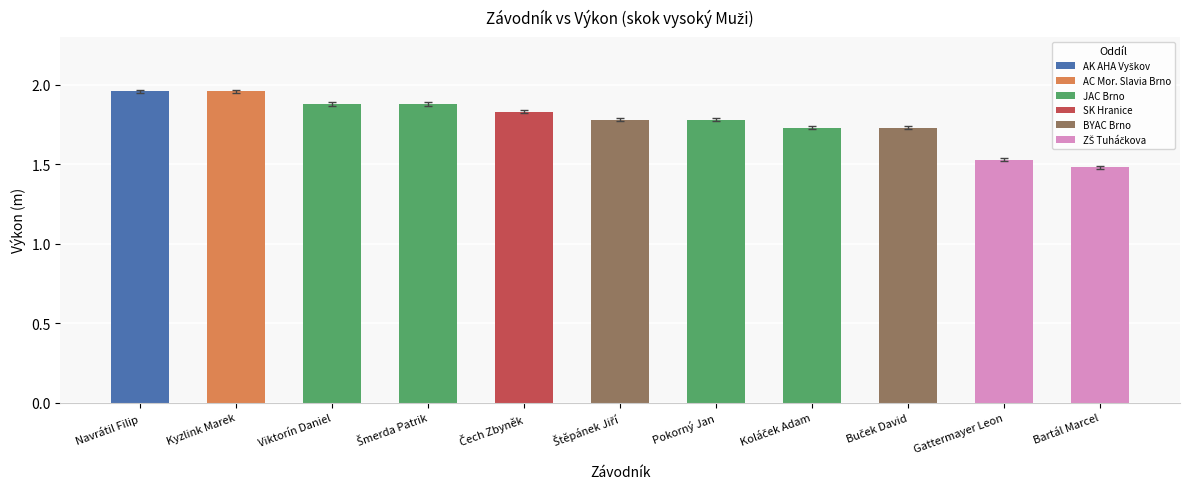

What is the difference between the maximum and minimum values?

0.5